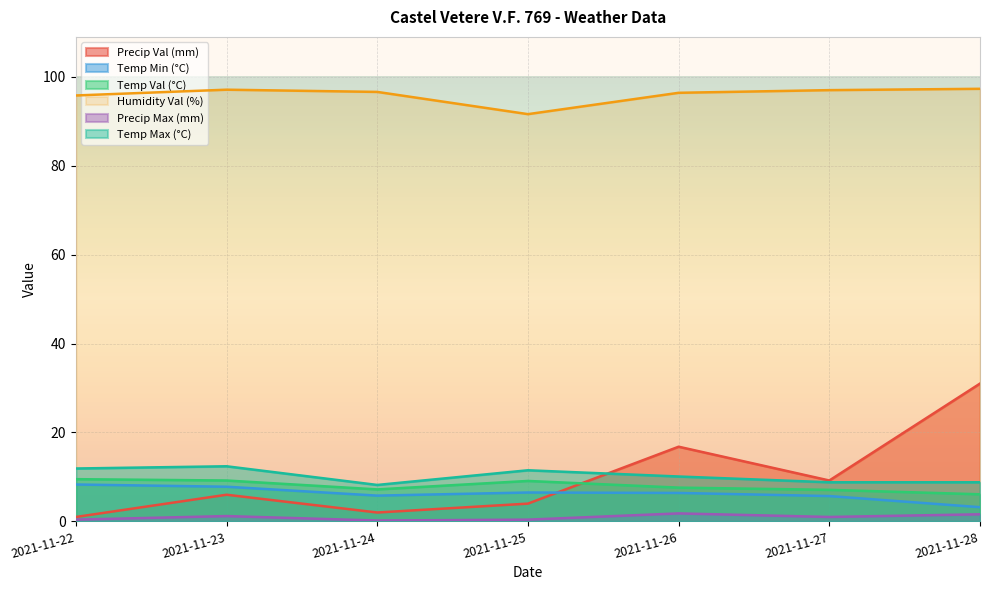

List the labels in order of Precip Val (mm) value, smallest first.

2021-11-22, 2021-11-24, 2021-11-25, 2021-11-23, 2021-11-27, 2021-11-26, 2021-11-28